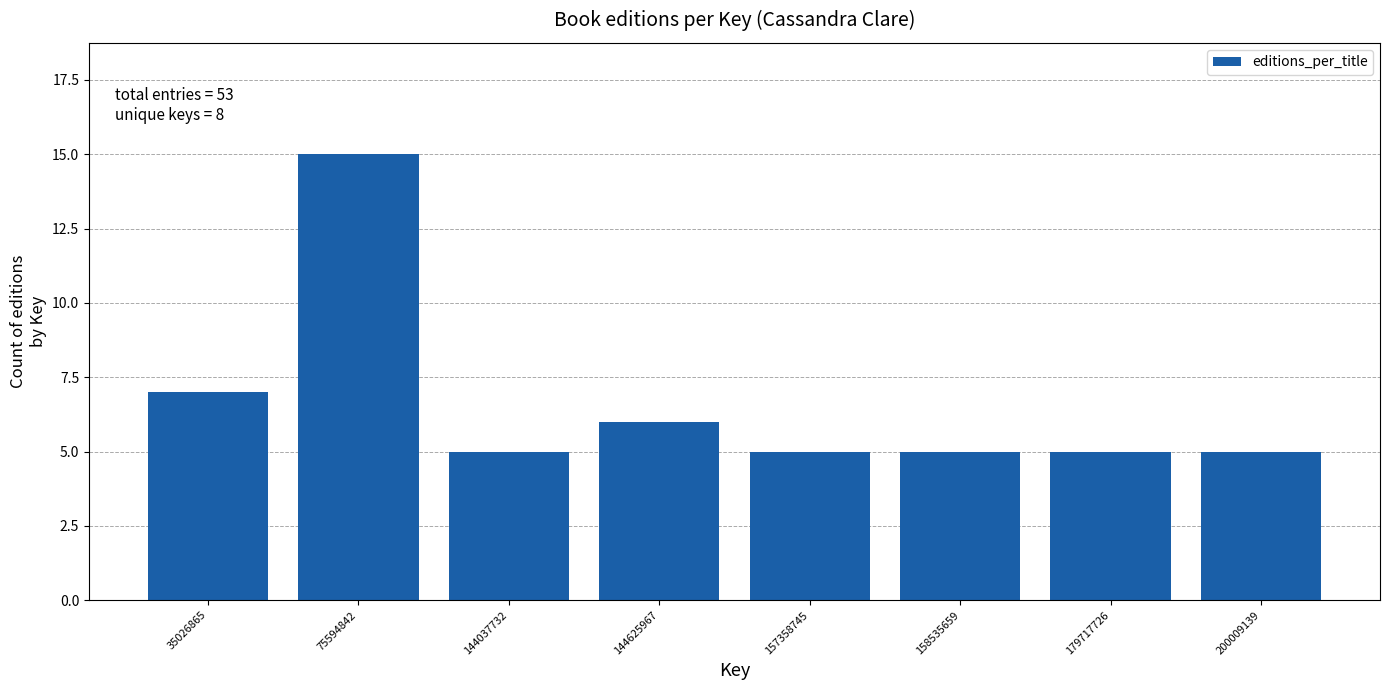

Reading left to right, extract all data points from this chart.

7	15	5	6	5	5	5	5